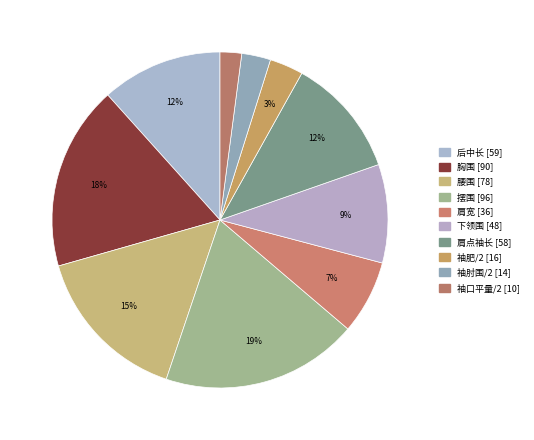

Count the number of slices in the pie.

10